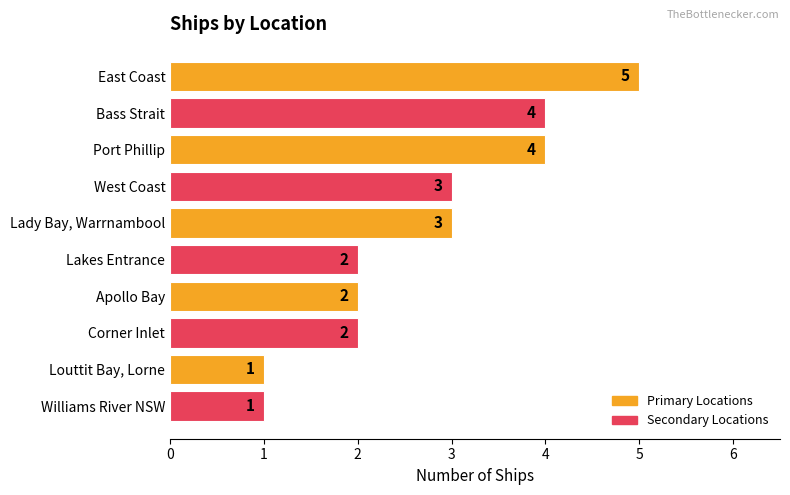

Between Corner Inlet and East Coast, which is larger?

East Coast